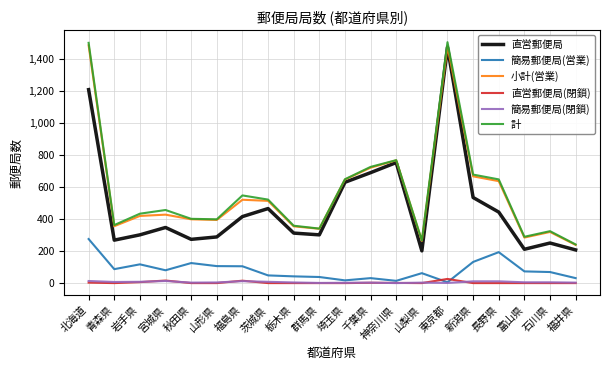

Does the chart display data point markers on the line(s)?

No